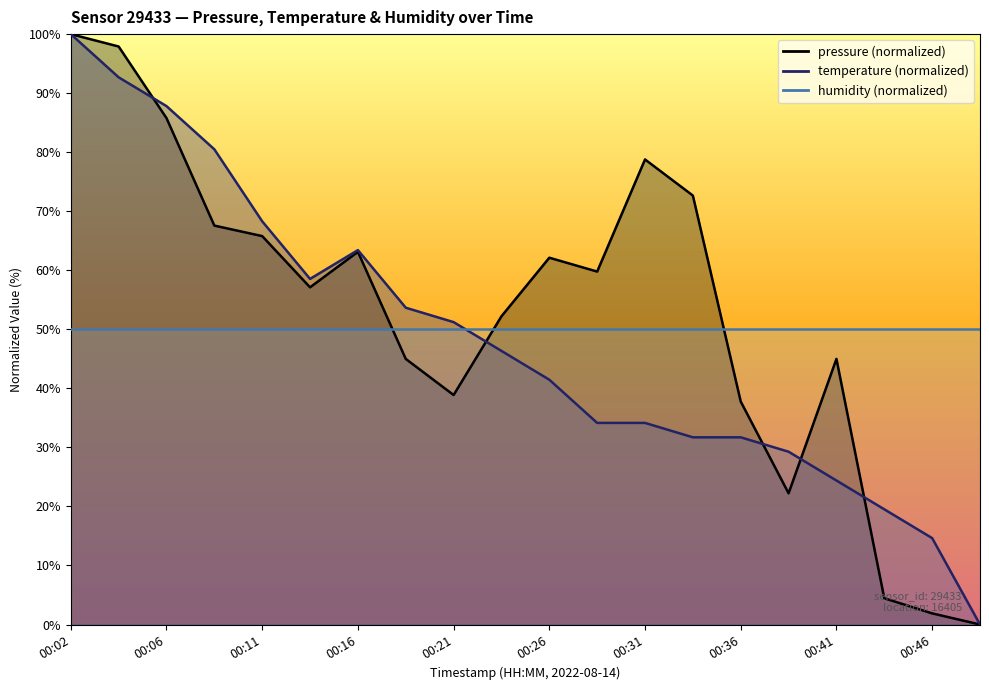

The pressure series shows 108.5 at 00:09. True or false?

False